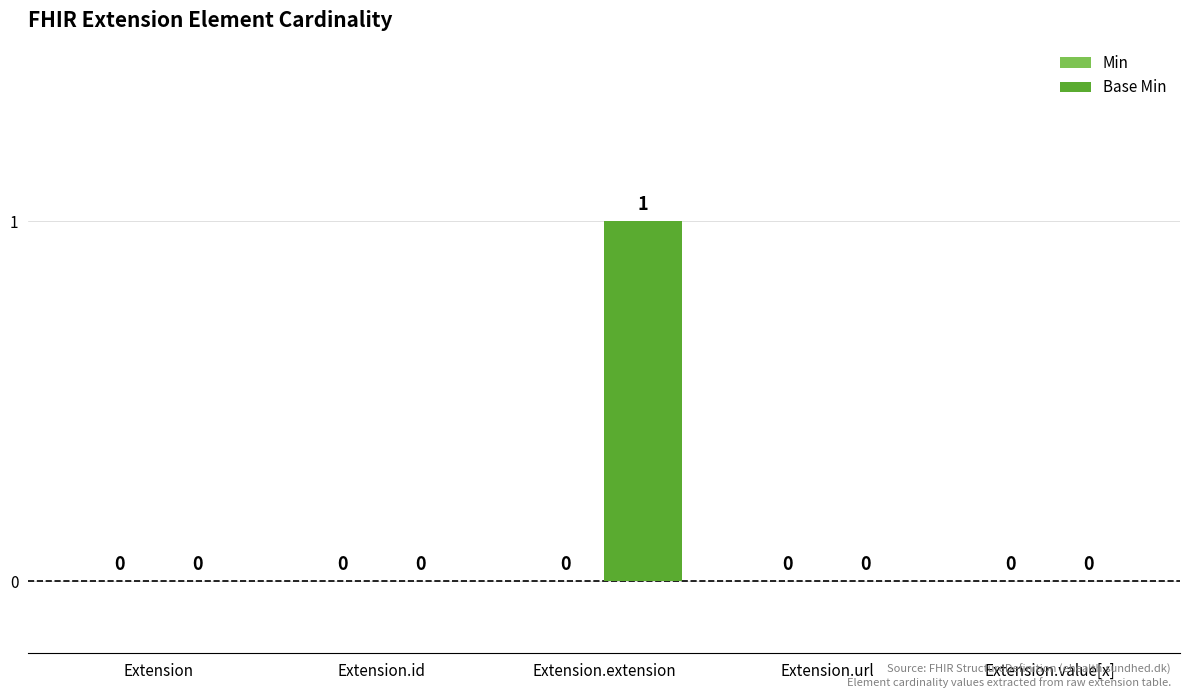

What is the change in value from Extension.id to Extension.extension?

+1